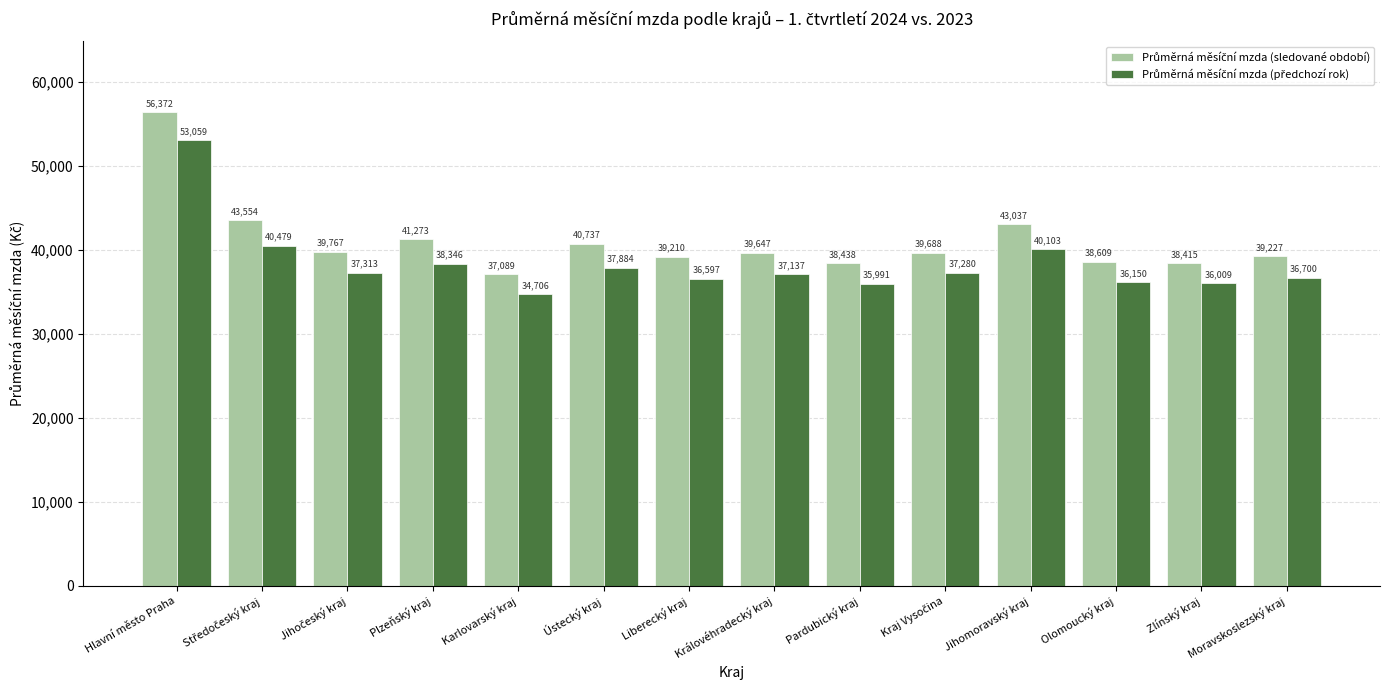

What is the greatest value displayed?

56372.0